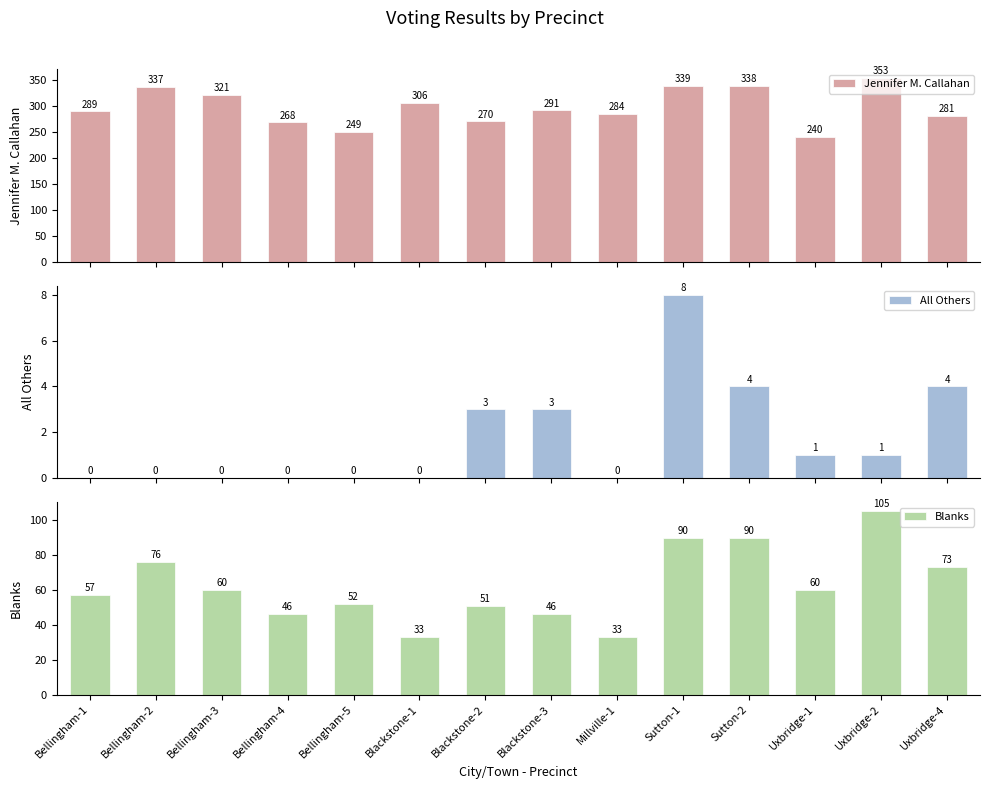

How many bars are there in total?

42